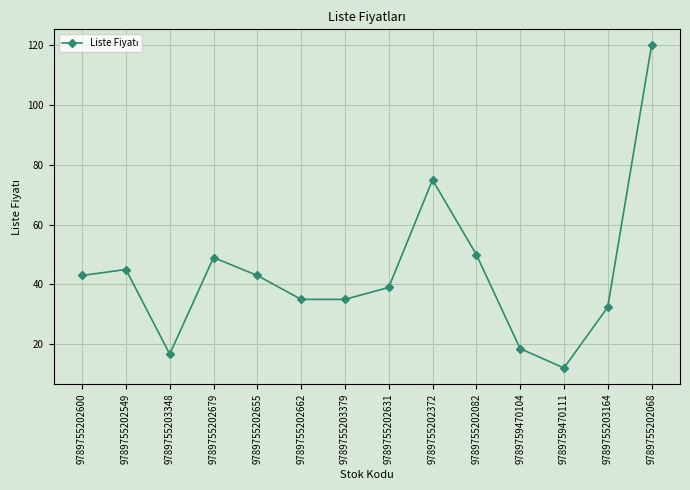

How many interior local peaks (higher than both neighbors) does the data have?

3